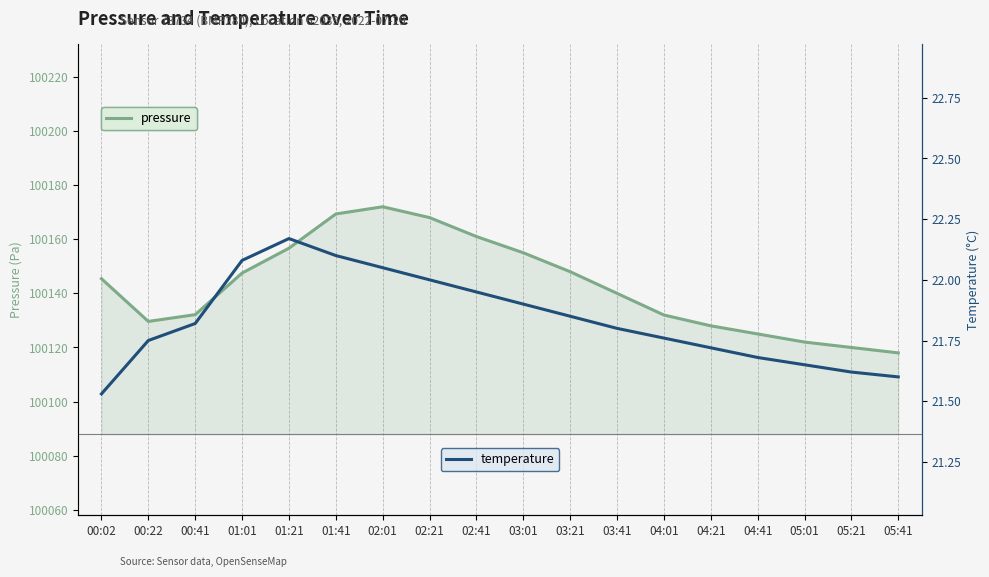

True or false: pressure and temperature cross at least once.

False